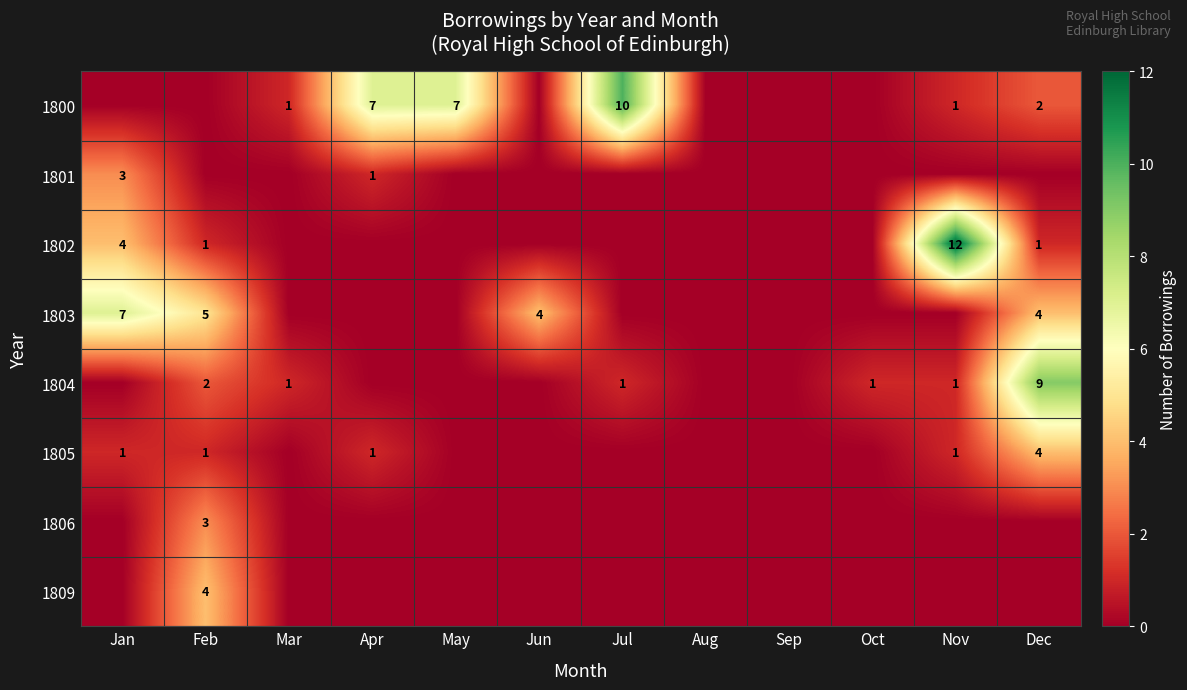

Is it true that row_6 equals -2 at Apr?

False